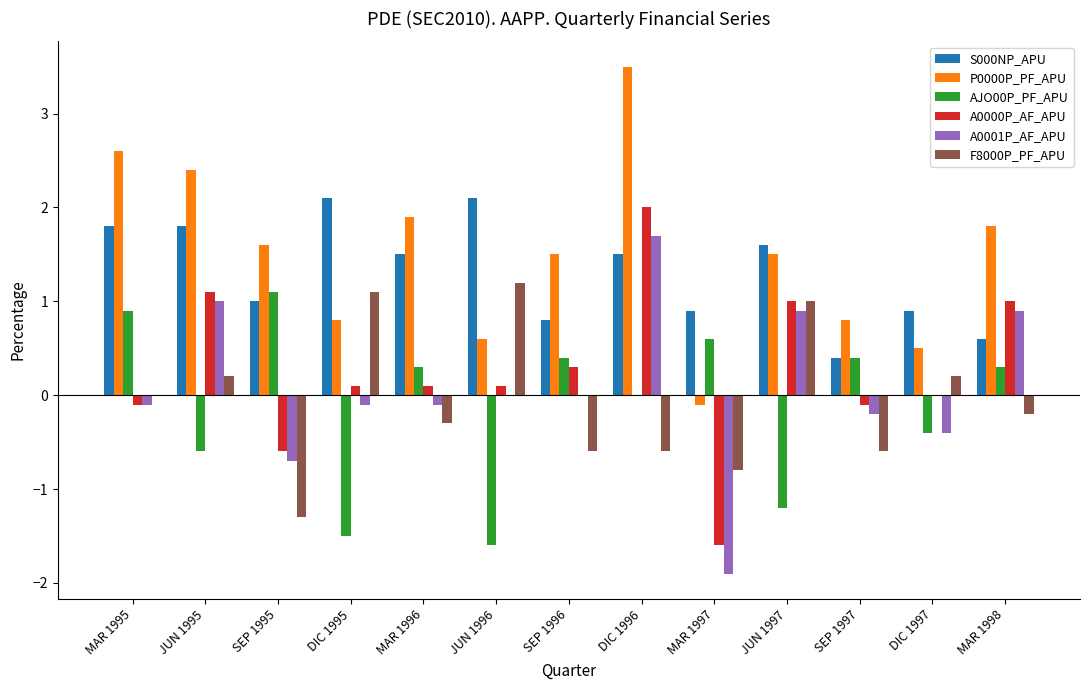

Does the chart contain stacked bars?

No